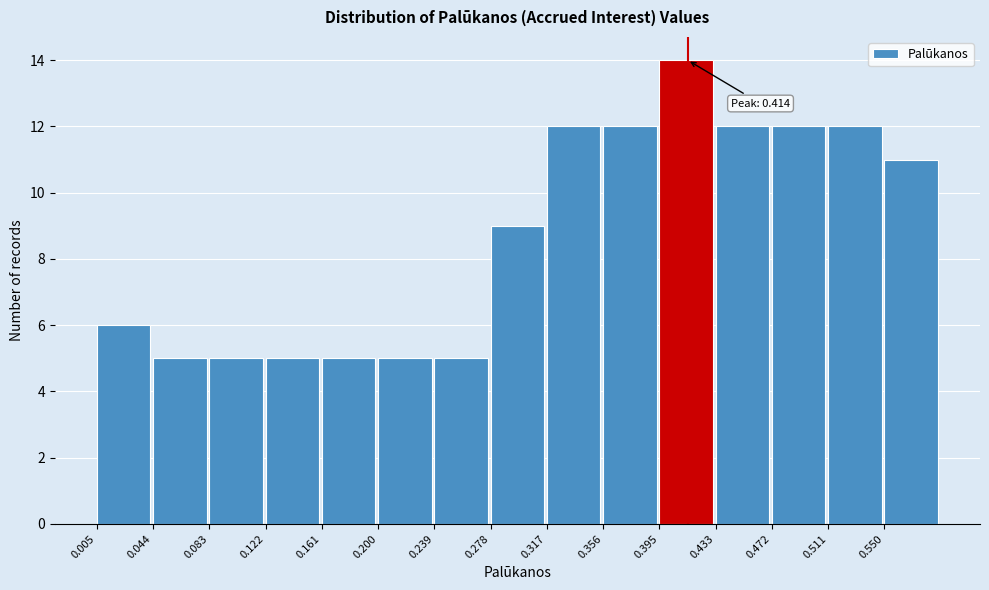

Over which range of the x-axis is the bar tallest?

0.395 to 0.435